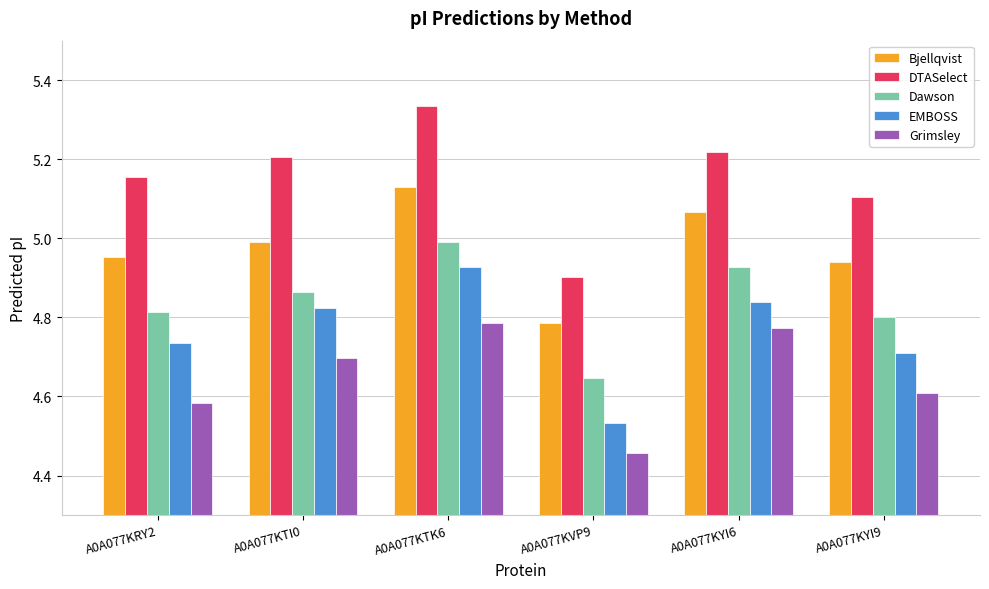

At how many categories does at least one series exceed 4?

6